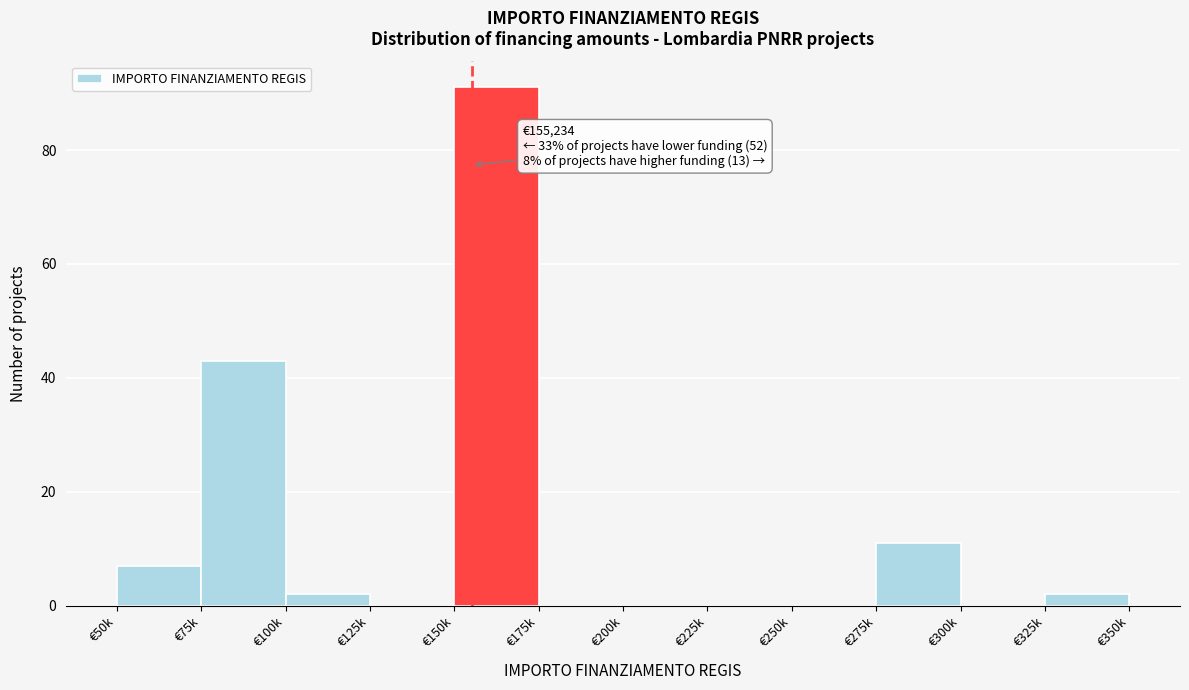

Reading right to left, transcribe all the data shown in this chart.

€325k=2	€300k=0	€275k=11	€250k=0	€225k=0	€200k=0	€175k=0	€150k=91	€125k=0	€100k=2	€75k=43	€50k=7